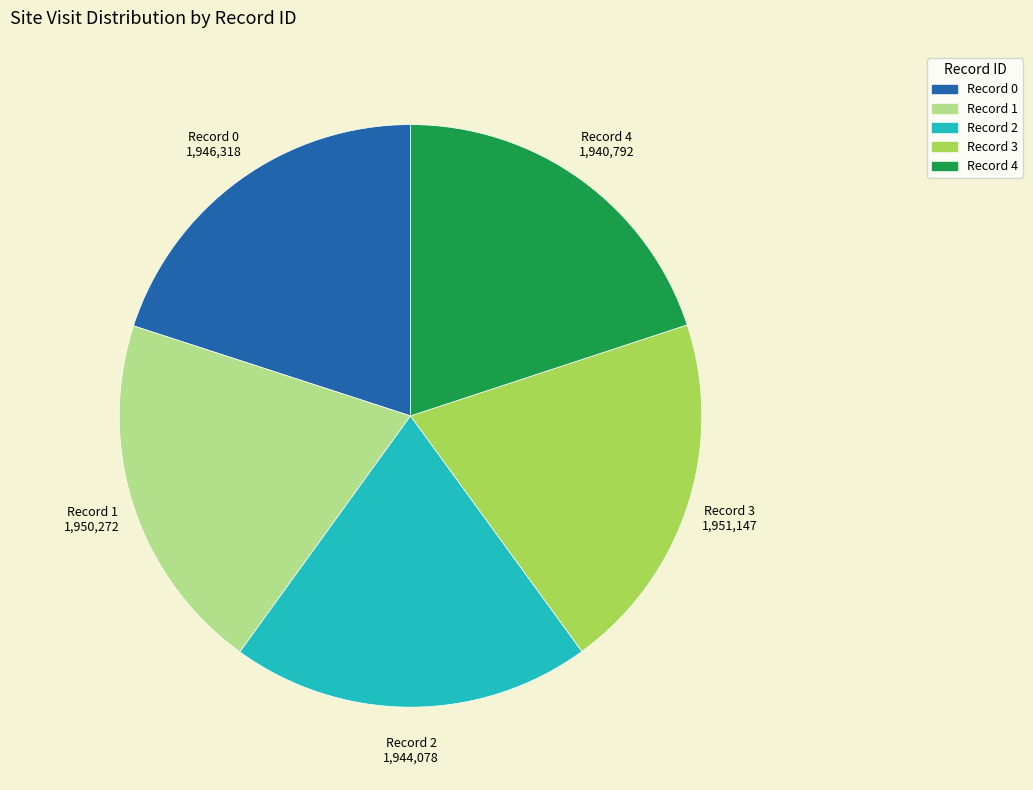

Approximately how many times larger is the value at Record 0 compared to Record 2?

1.0